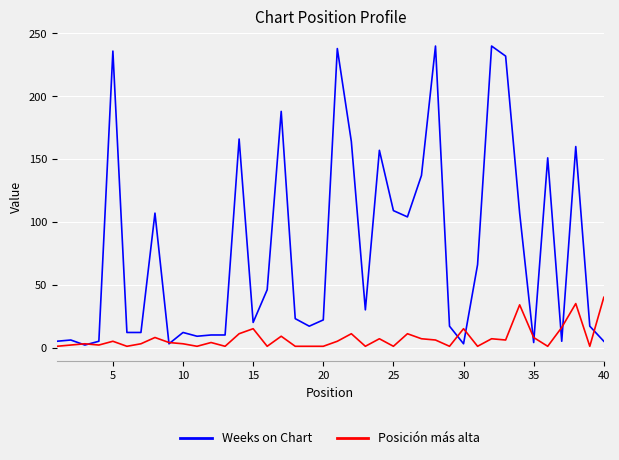

Which series has the largest total across all categories?

Weeks on Chart